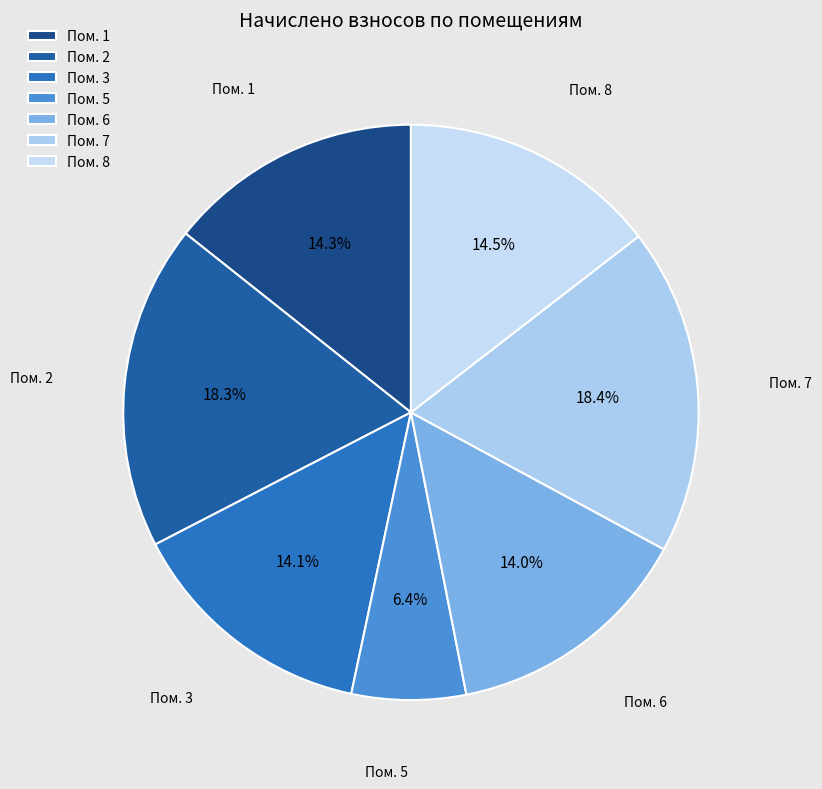

Which slice is the smallest?

Пом. 5